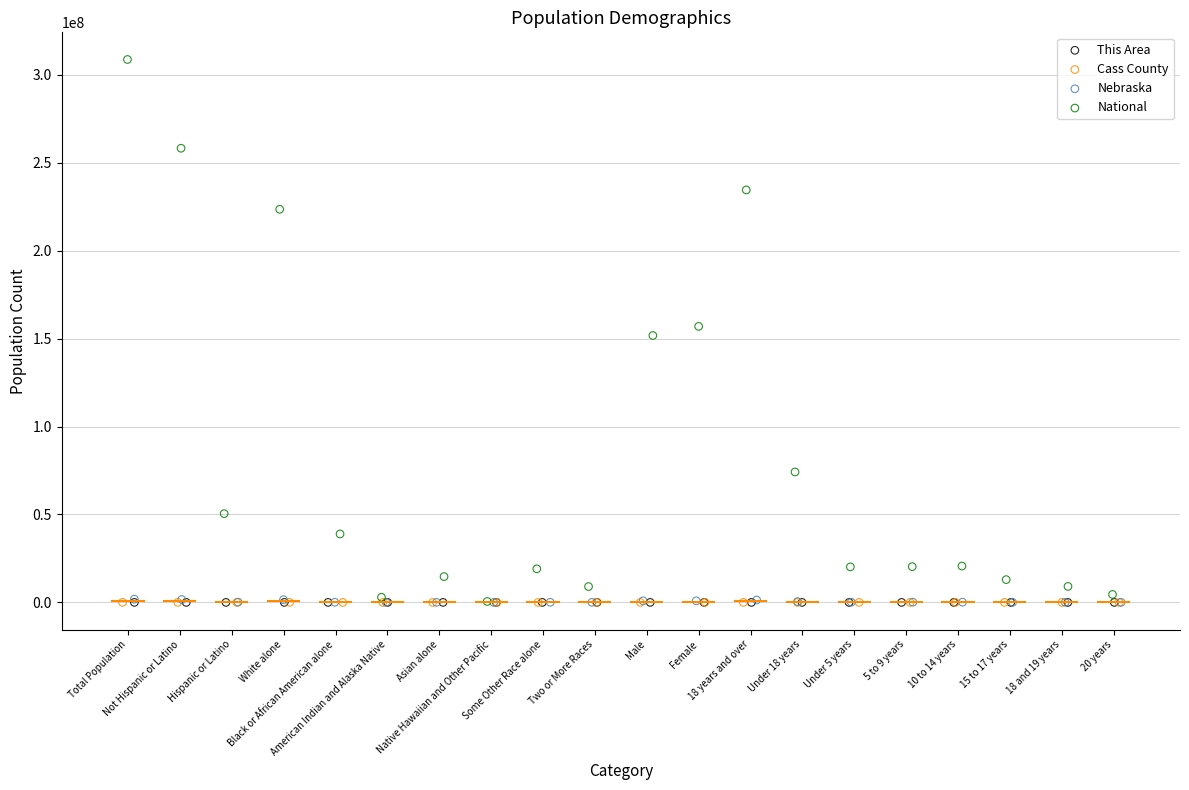

Which series has the largest Y range (max minus min)?

National